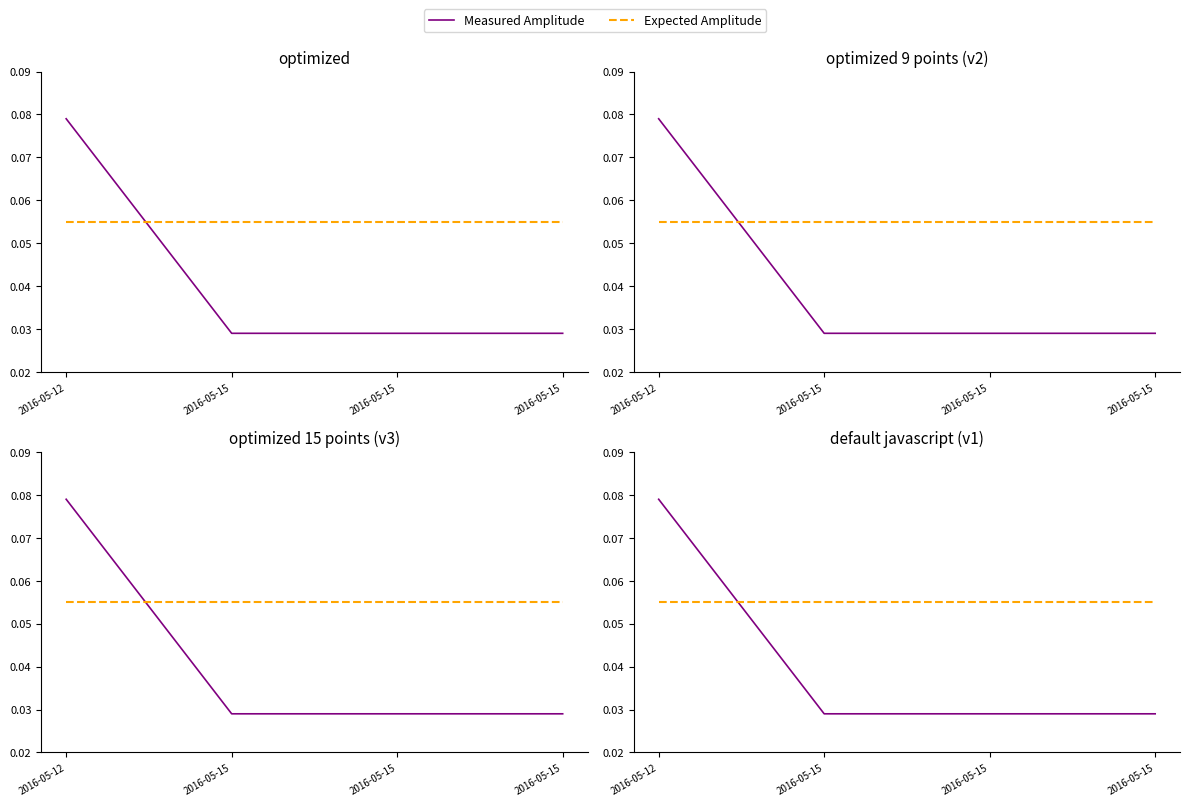

List the series in order of their overall mean, lowest first.

Measured Amplitude, Expected Amplitude